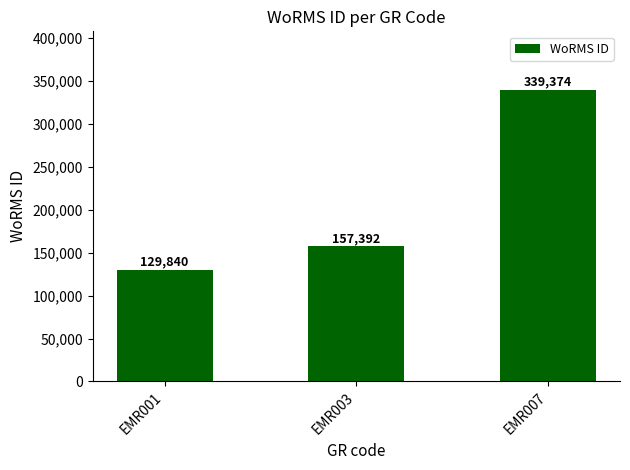

What is the difference between the maximum and minimum values?

209534